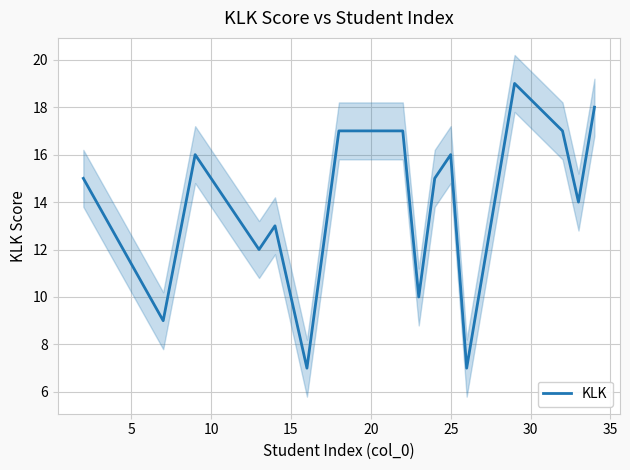

What is the minimum value for KLK?

7